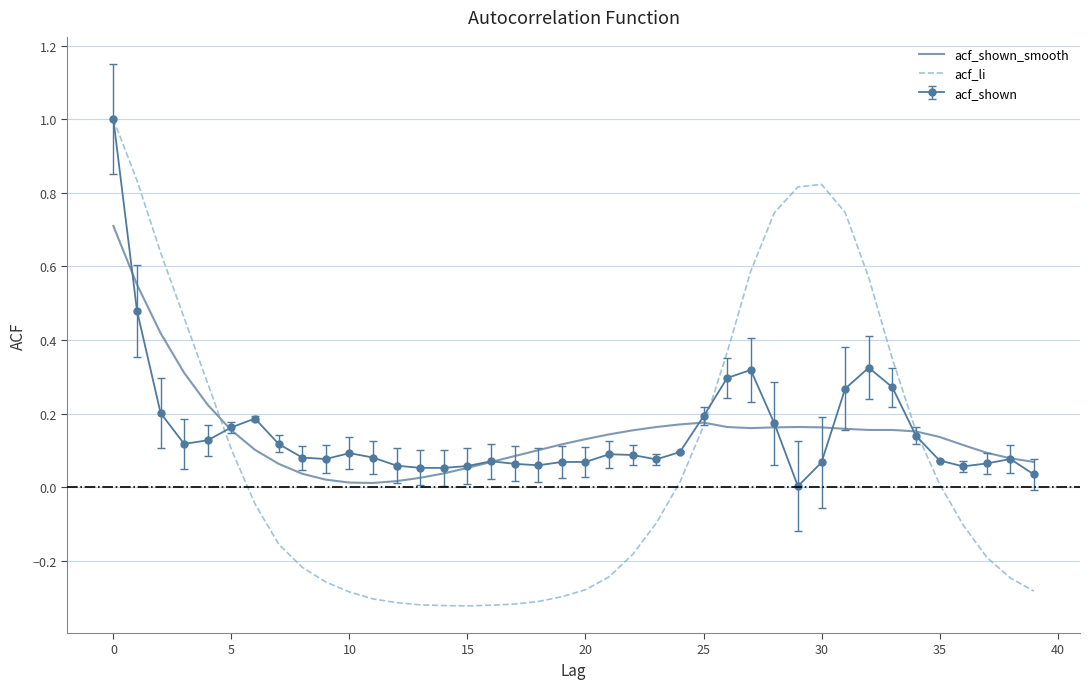

Which series has the widest spread of values?

acf_li